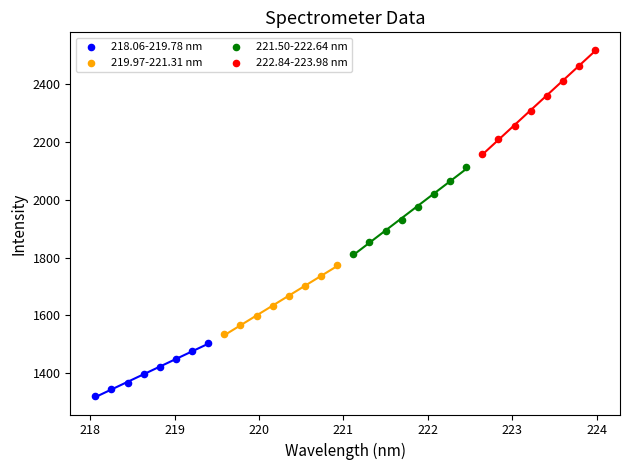

Which series reaches the minimum Y coordinate?

218.06-219.78 nm